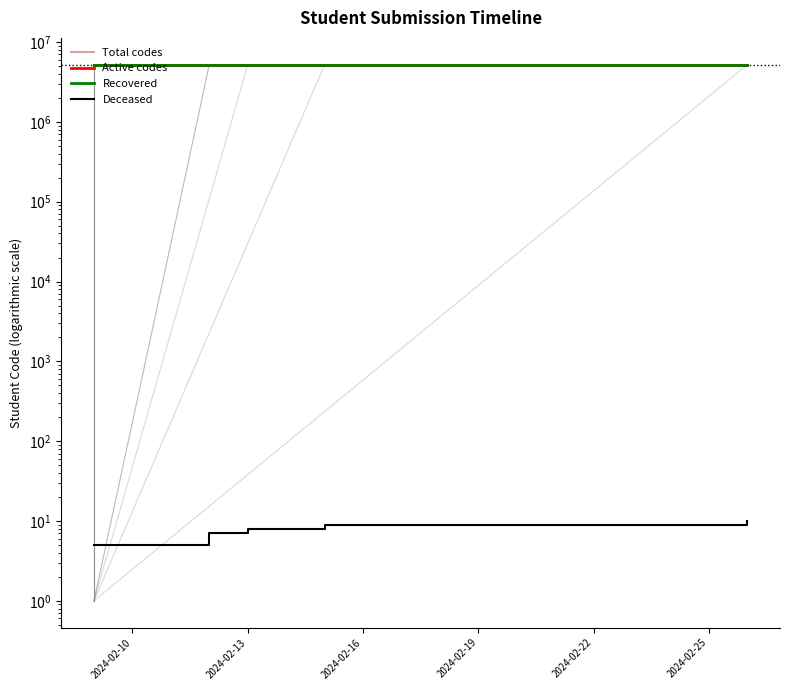

What is the minimum value shown in the chart?

5